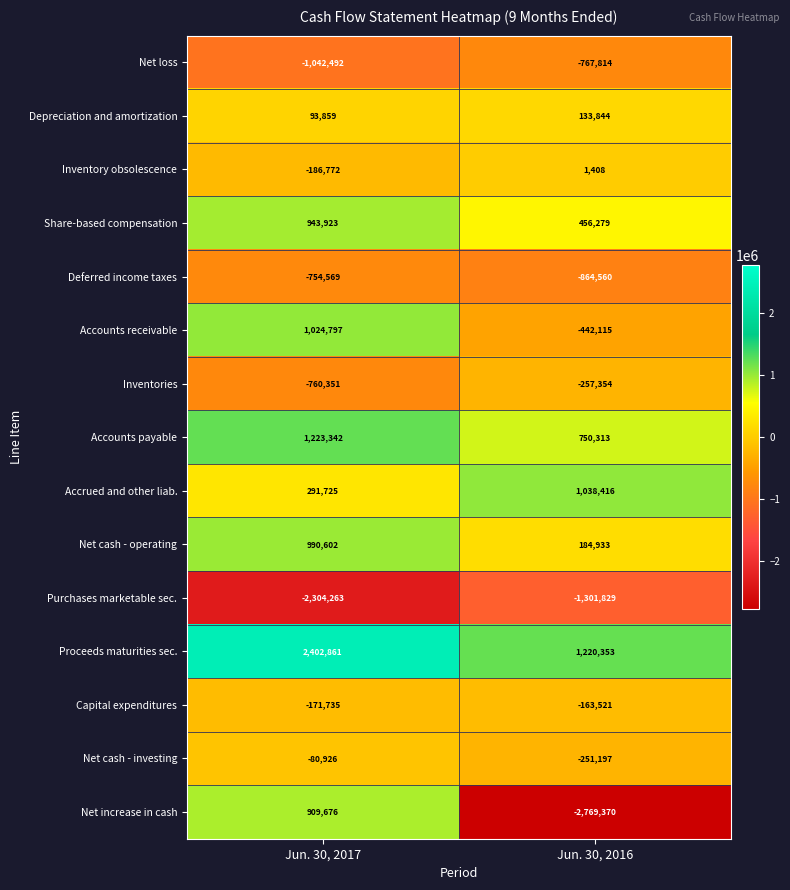

What is the spread (max minus min) of values at Jun. 30, 2017?

4707124